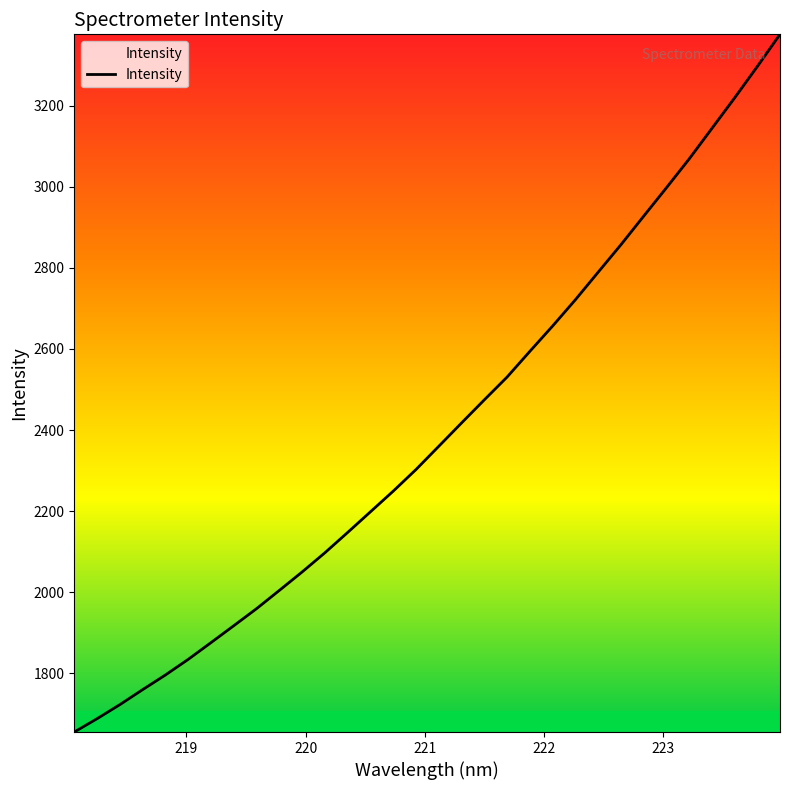

Does the chart display data point markers on the line(s)?

No